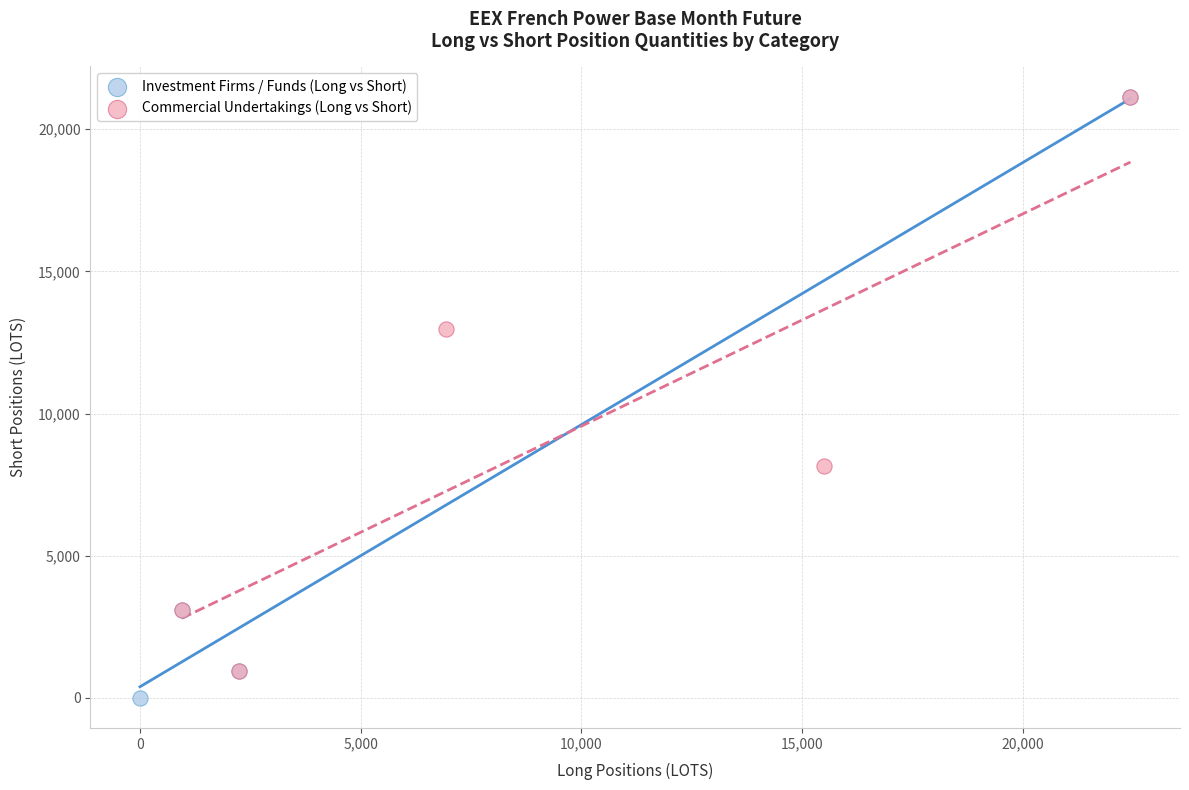

Which series contains the lowest Y value?

Investment Firms / Funds (Long vs Short)